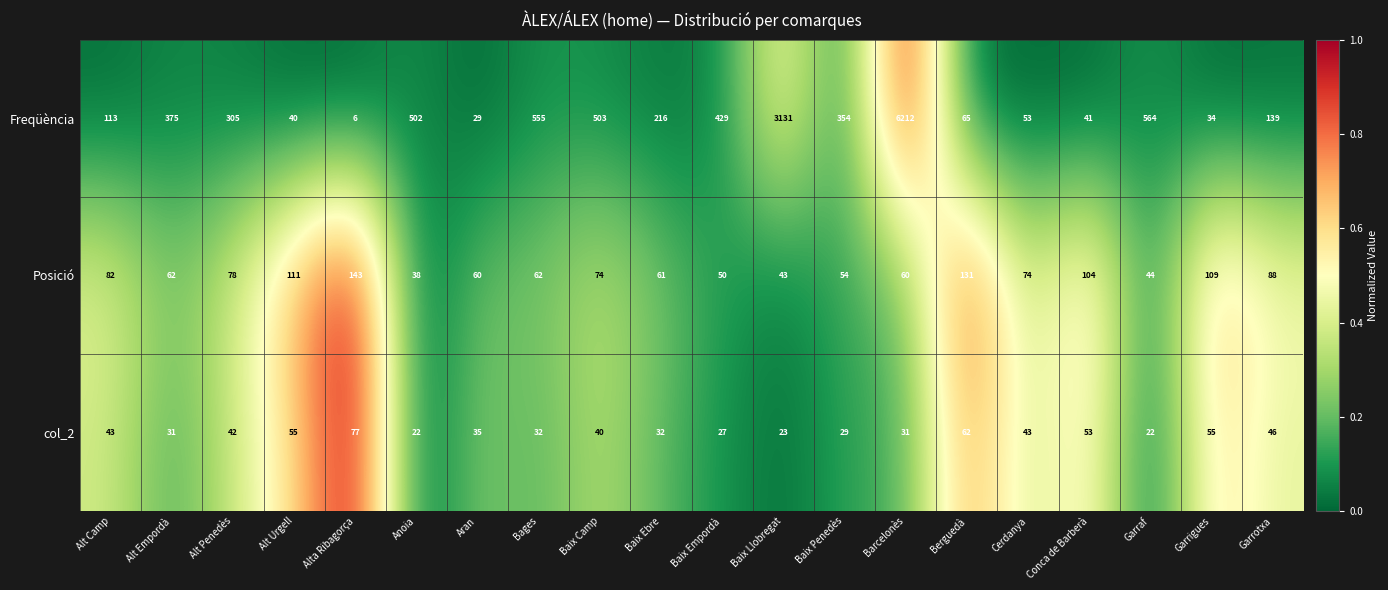

At how many categories does at least one series exceed 215?

11